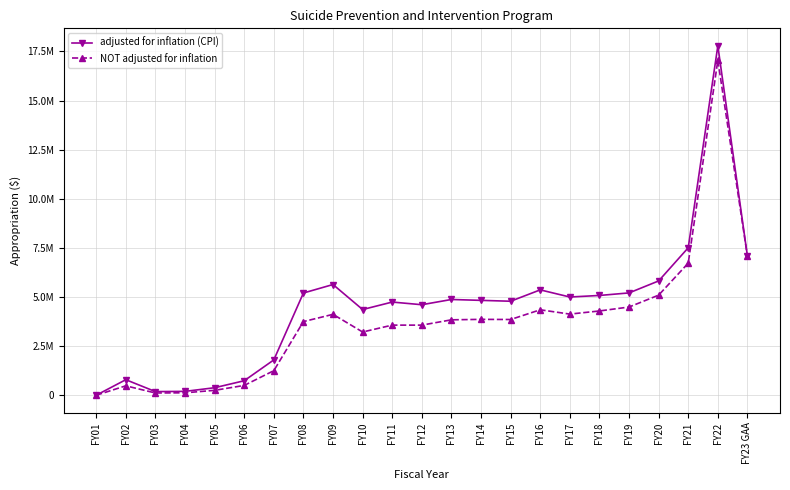

What is the label of the 10th point from the left?

FY10